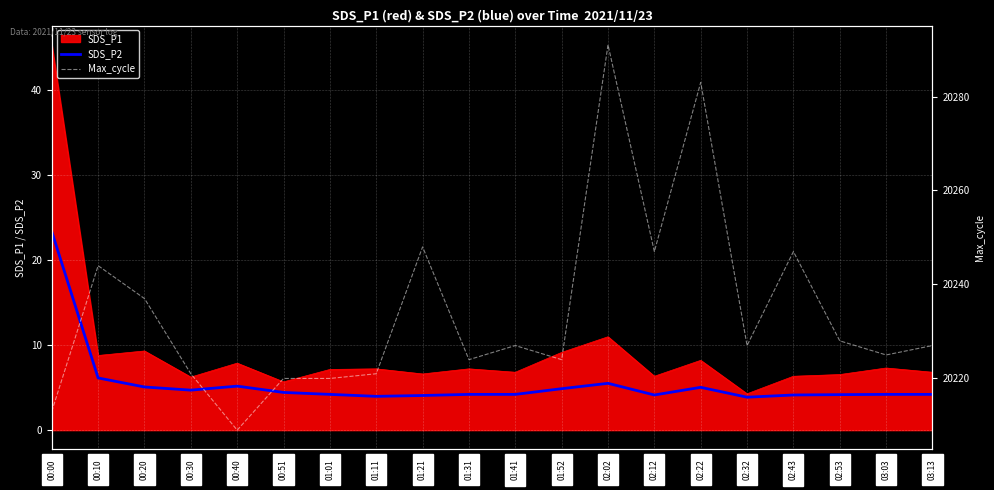

What position from the left is 02:32?

16